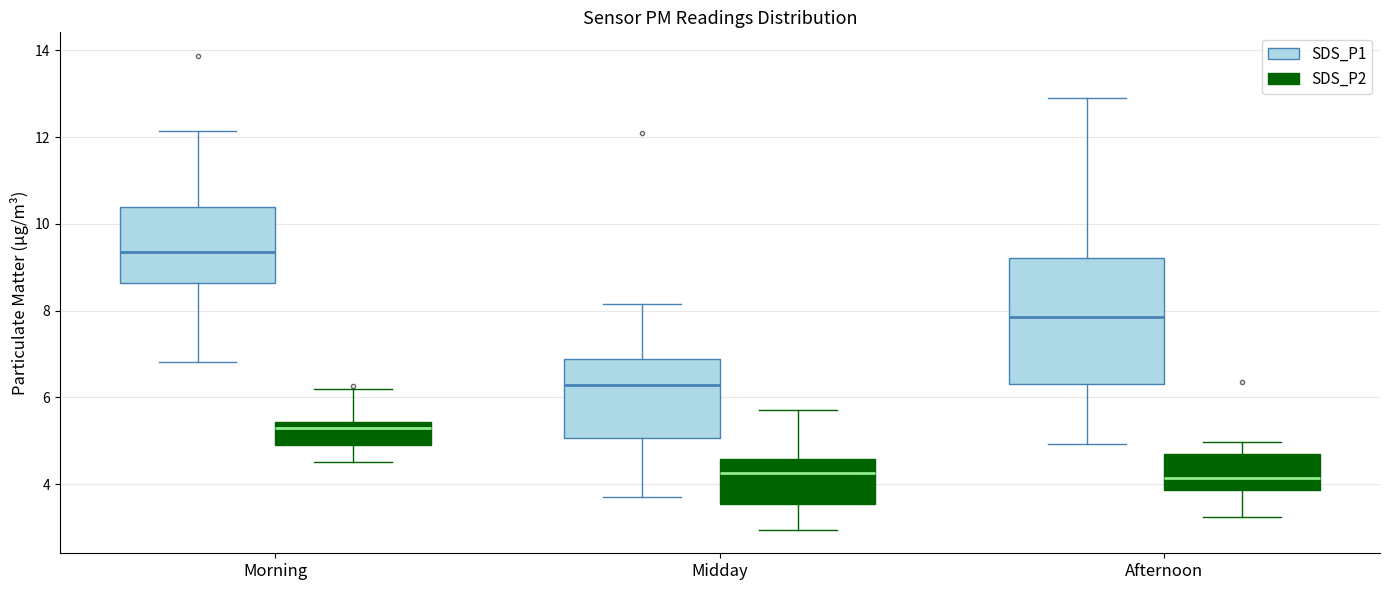

Reading left to right, transcribe this box plot: for each box, give where its median line is, the range the box spans, and where its two whiskers end, as read against the y-axis. The values are not printed on the chart, so give them approximately, as read against the axis.

Morning (SDS_P1): median 9.4, box 8.6 to 10.4, whiskers 6.8 to 12.2
Morning (SDS_P2): median 5.4 (just below the box's upper edge), box 5.0 to 5.4, whiskers 4.6 to 6.2
Midday (SDS_P1): median 6.2, box 5.0 to 6.8, whiskers 3.8 to 8.2
Midday (SDS_P2): median 4.2, box 3.6 to 4.6, whiskers 3.0 to 5.8
Afternoon (SDS_P1): median 7.8, box 6.2 to 9.2, whiskers 5.0 to 13.0
Afternoon (SDS_P2): median 4.2, box 3.8 to 4.6, whiskers 3.2 to 5.0